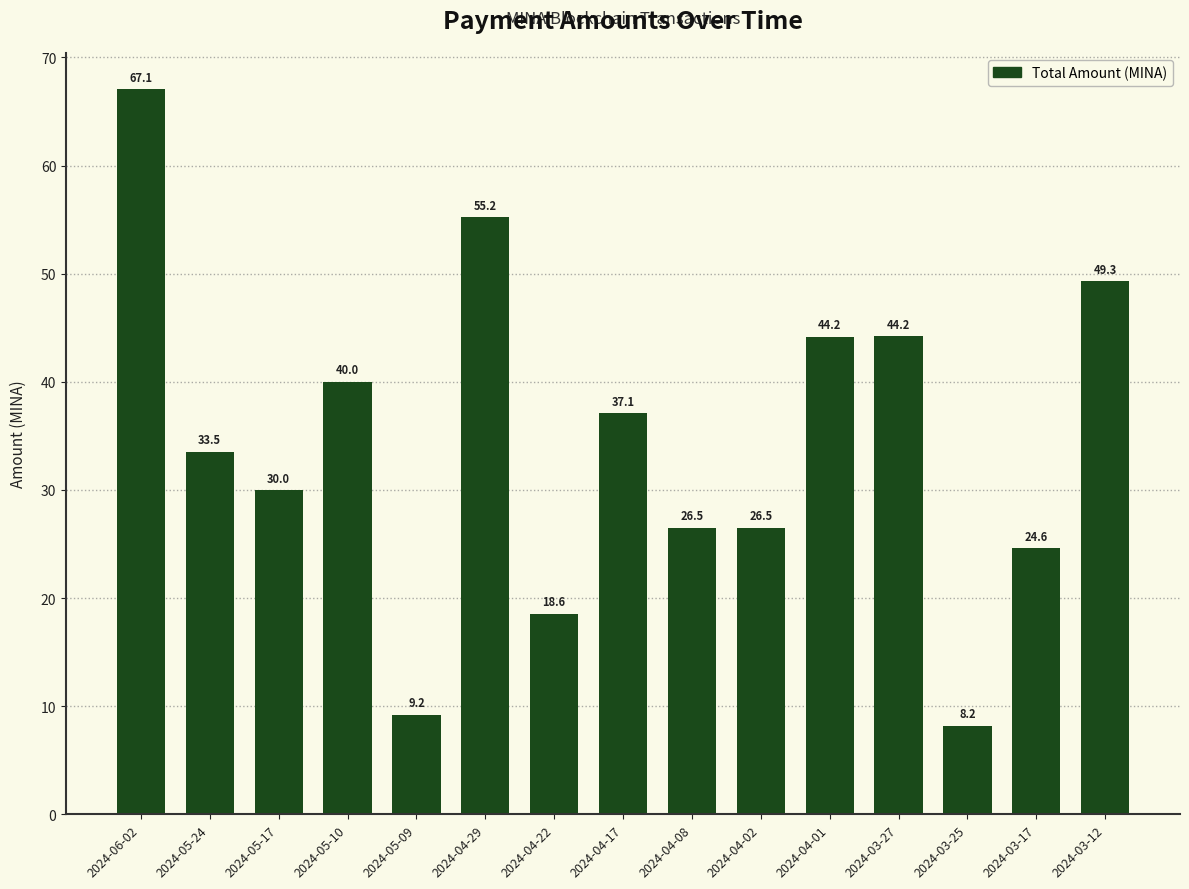

Reading left to right, extract all data points from this chart.

2024-06-02=67.1	2024-05-24=33.5	2024-05-17=30.0	2024-05-10=40.0	2024-05-09=9.2	2024-04-29=55.2	2024-04-22=18.6	2024-04-17=37.1	2024-04-08=26.5	2024-04-02=26.5	2024-04-01=44.2	2024-03-27=44.2	2024-03-25=8.2	2024-03-17=24.6	2024-03-12=49.3